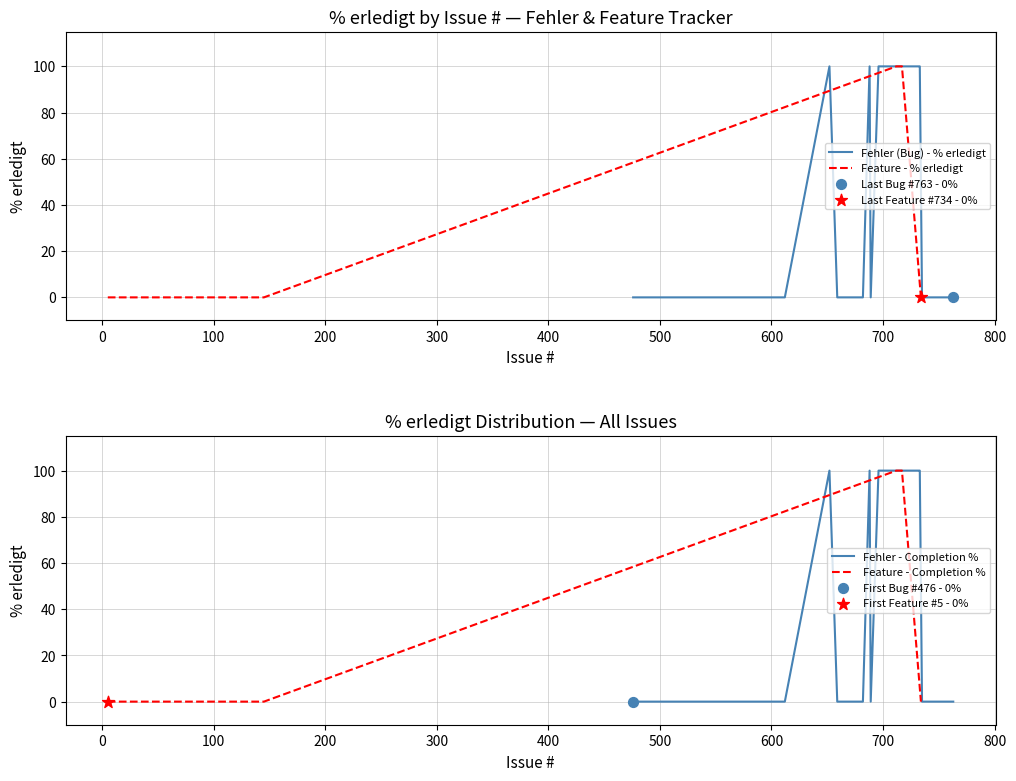

Which series has the widest spread of Y values?

Fehler